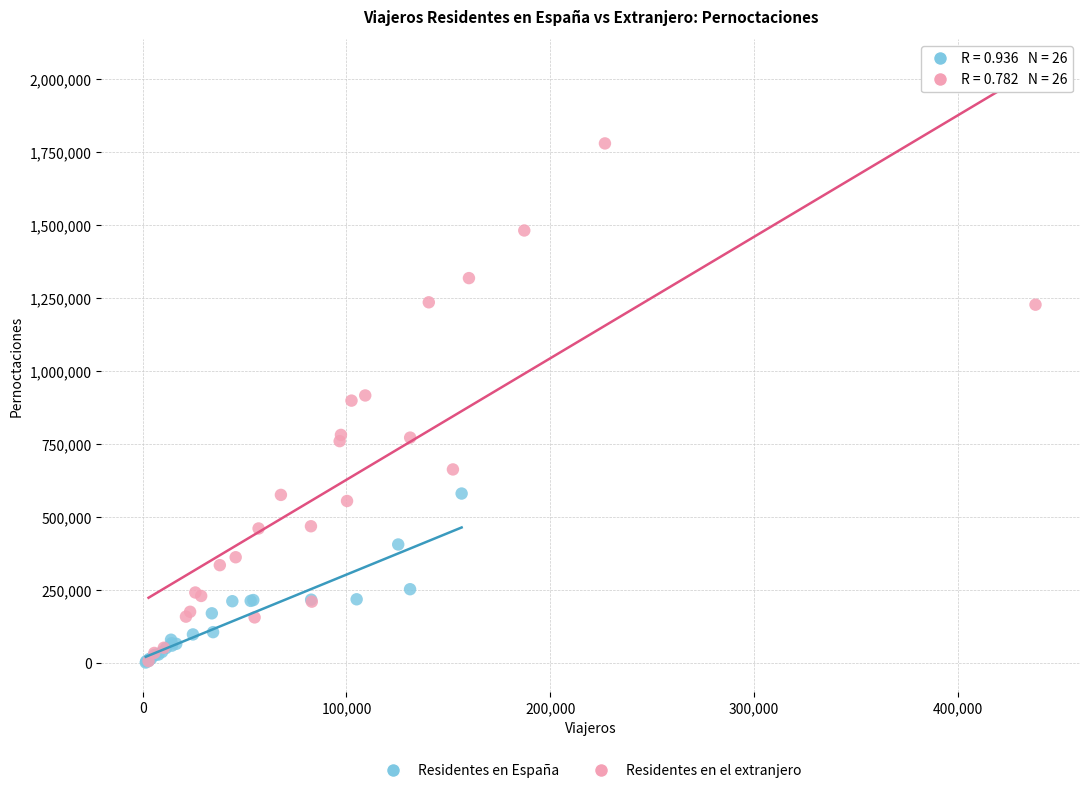

Which series has the widest spread of Y values?

Residentes en el extranjero